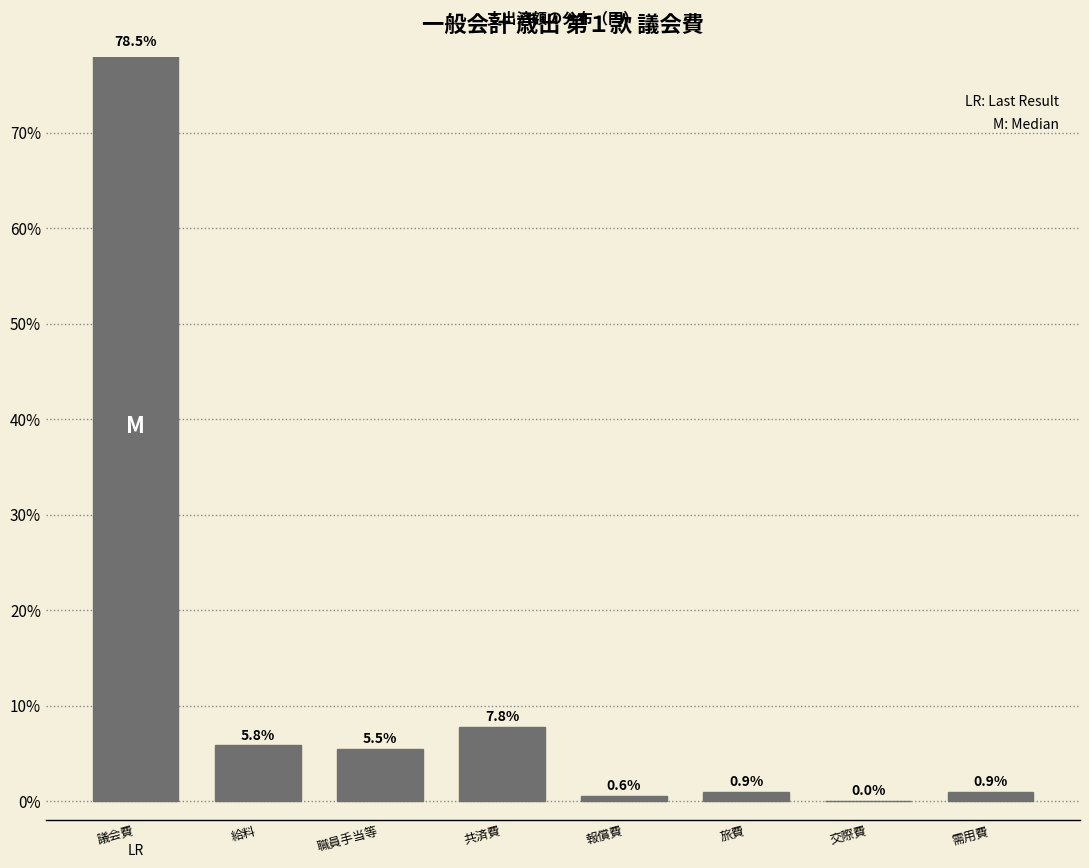

Read the value at 共済費.

7.8